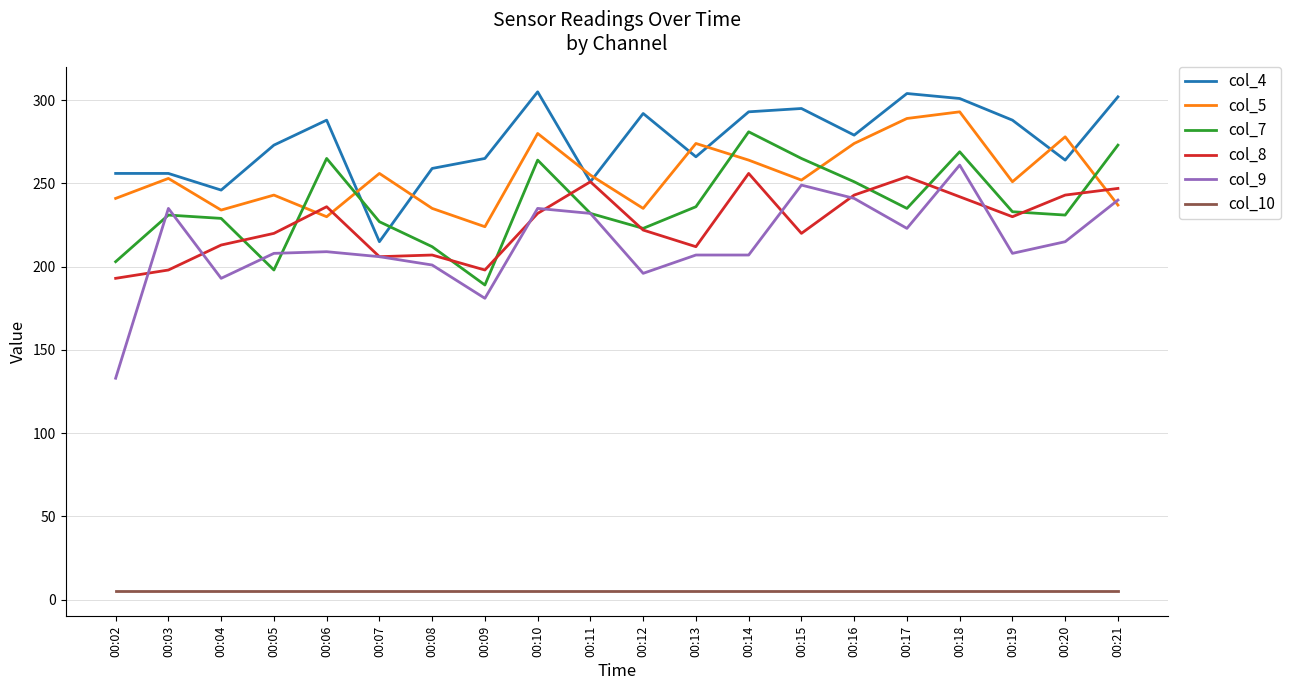

Which series has the largest total across all categories?

col_4